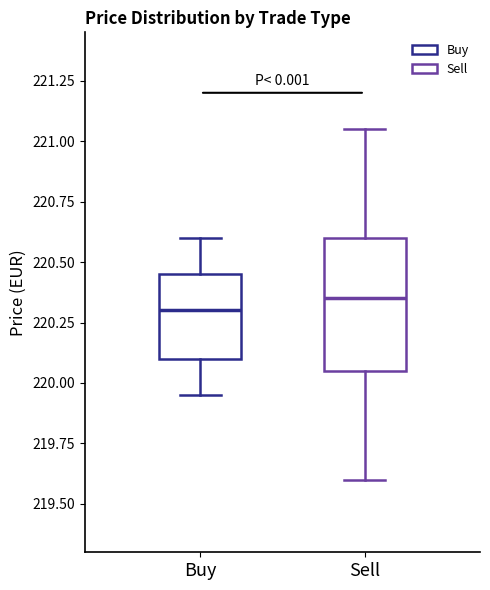

Reading left to right, read every box against the y-axis: the position of its median line, the range the box covers, and the ends of its whiskers. The values are not printed on the chart, so give them approximately, as read against the axis.

Buy: median 220.30, box 220.10 to 220.45, whiskers 219.95 to 220.60
Sell: median 220.35, box 220.05 to 220.60, whiskers 219.60 to 221.05